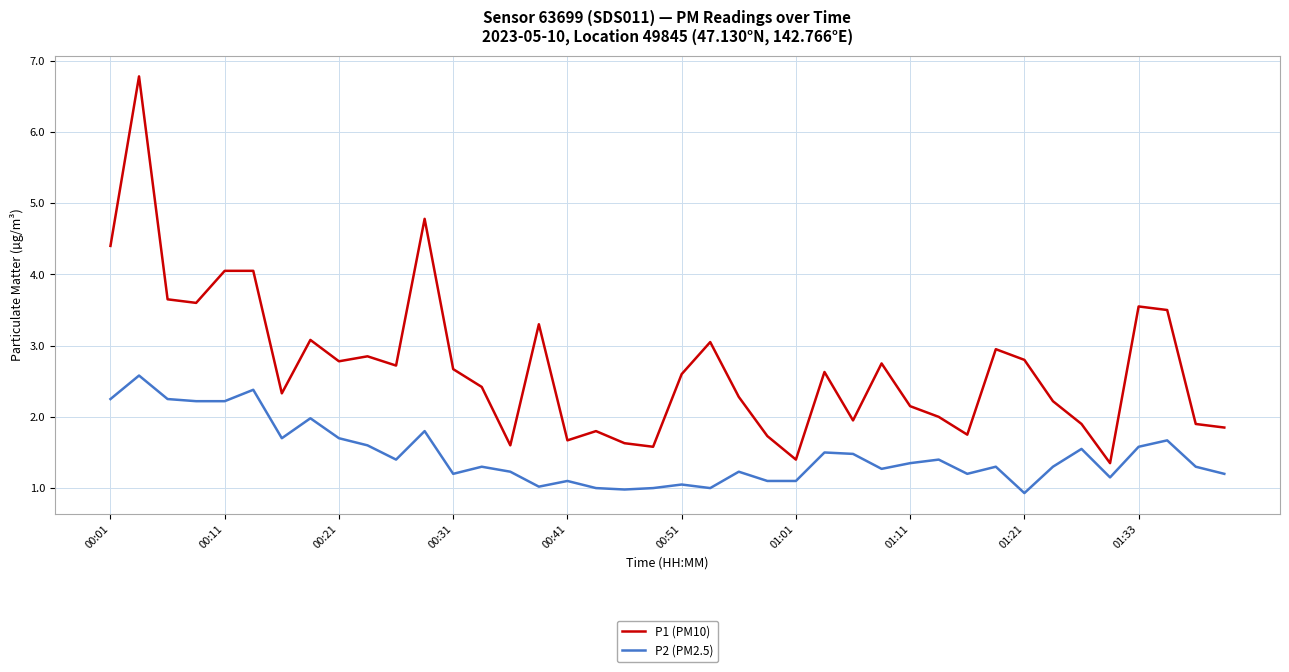

Which series has the largest range (max minus min)?

P1 (PM10)